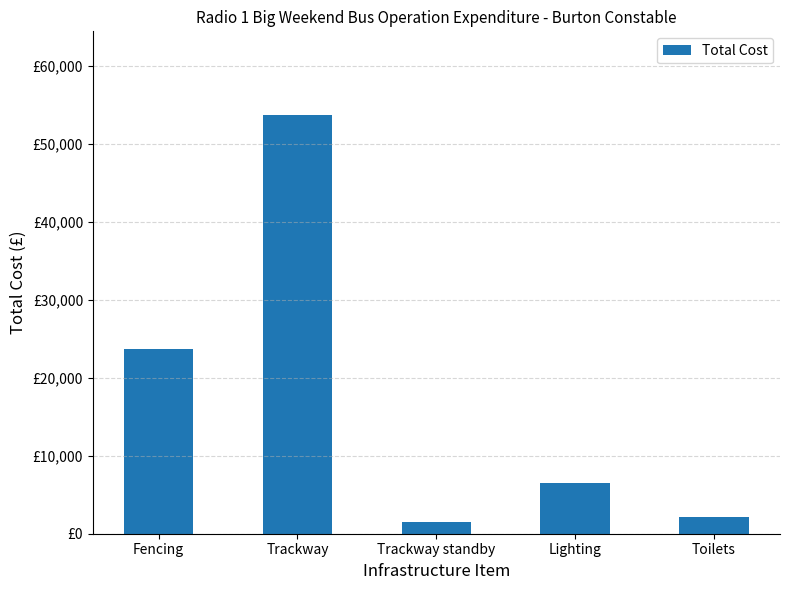

Reading left to right, list all the values displayed in this chart.

23700	53664	1500	6500	2110